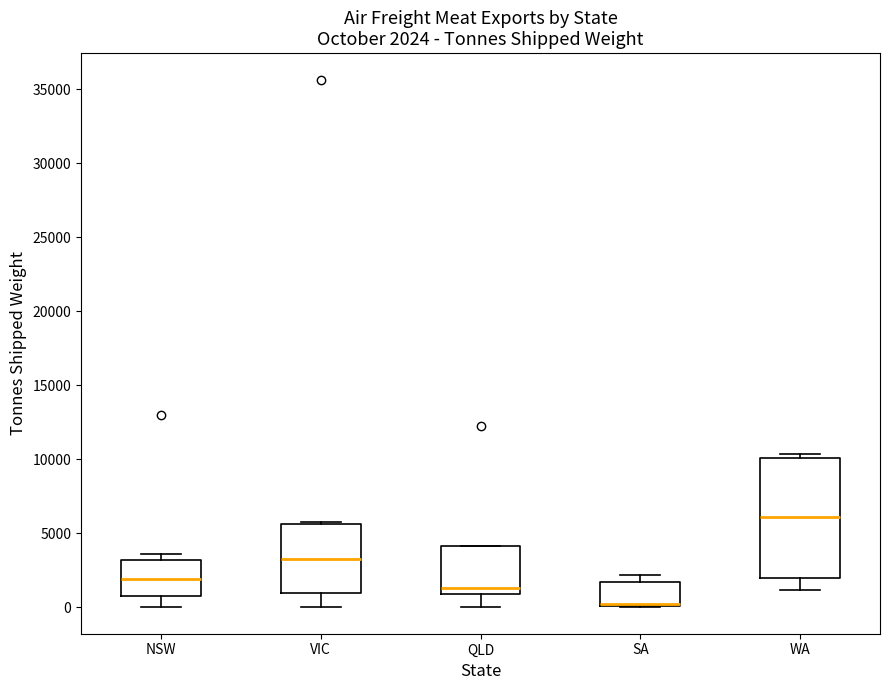

Comparing the boxes themselves (not the whiskers), which one is the tallest?

WA